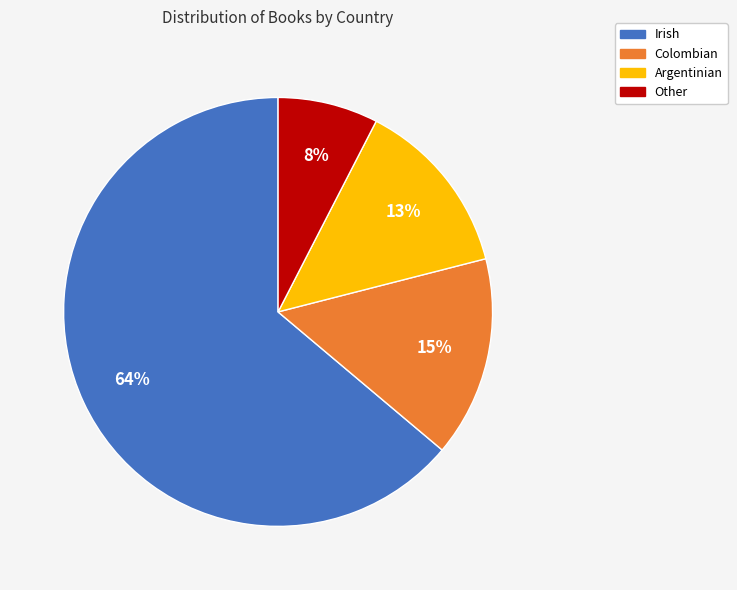

What is the smallest slice in the pie chart?

Other